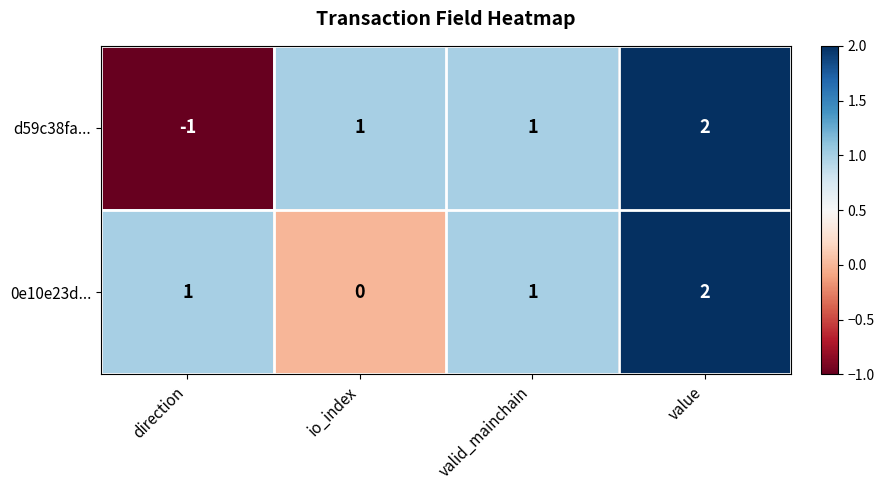

Where is d59c38fa... nearest to the value 0?

direction